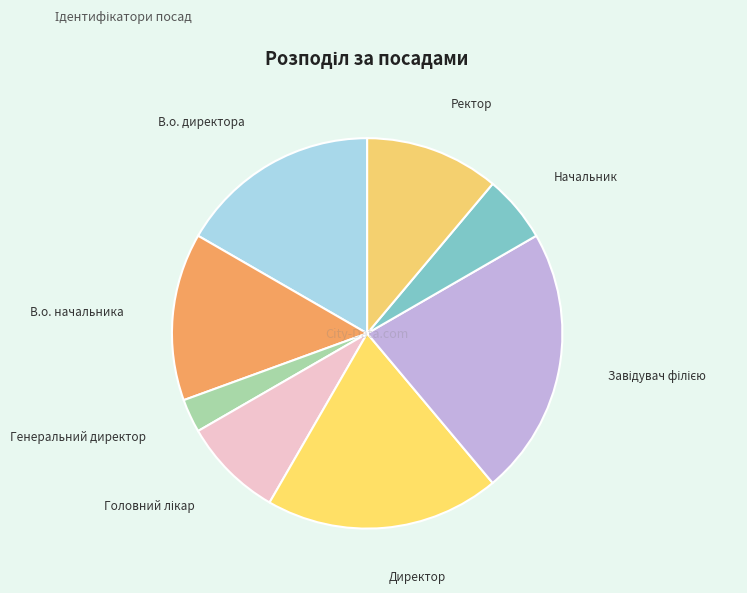

How many segments does this pie chart have?

8